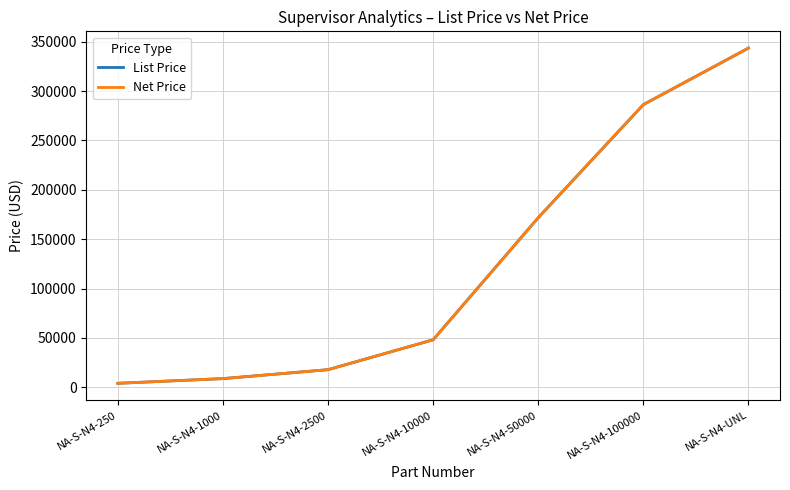

True or false: Net Price and List Price cross at least once.

False